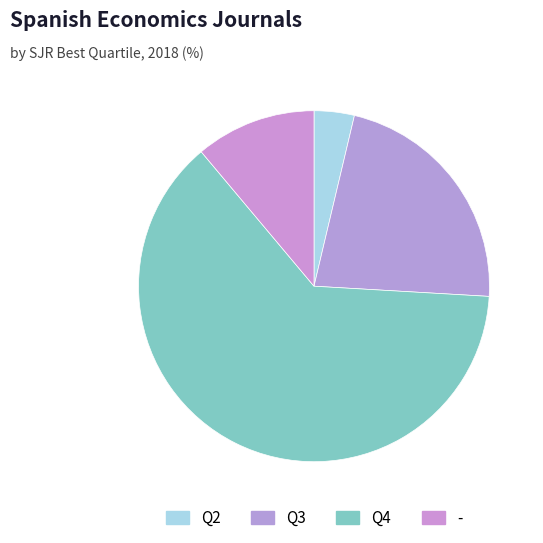

To the nearest percent, what is the difference between the largest and smallest slice percentages?

59%